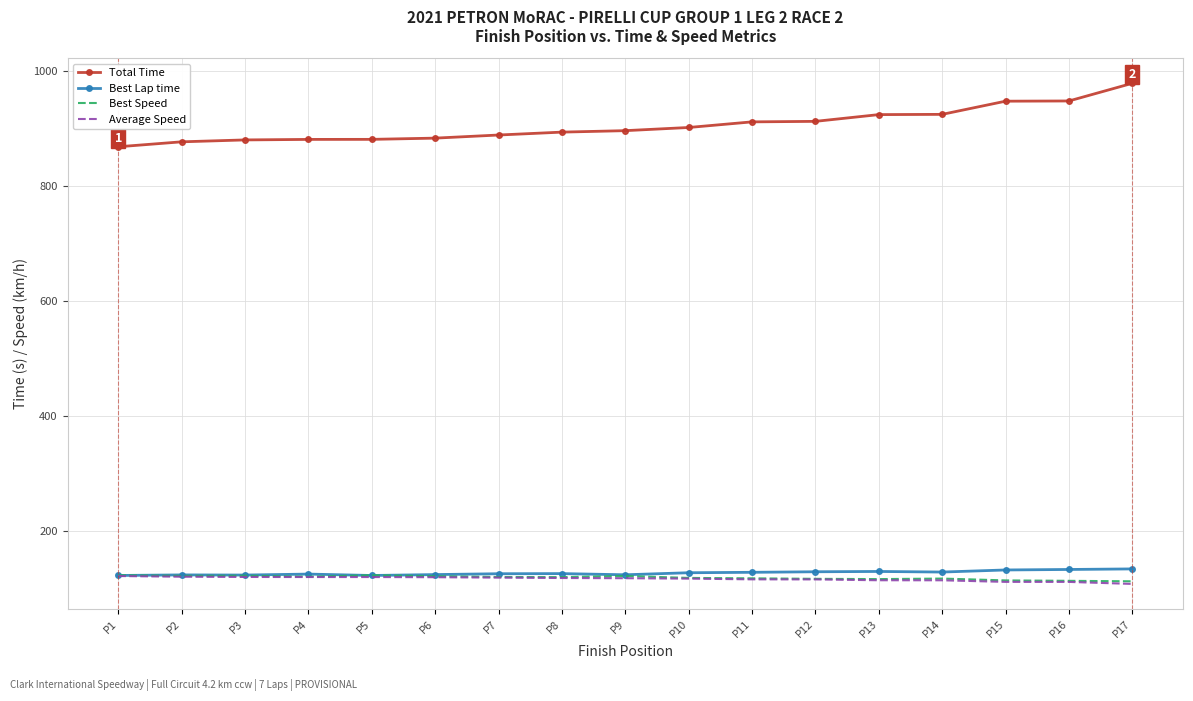

Is it true that Best Speed equals 217.2 at P1?

False